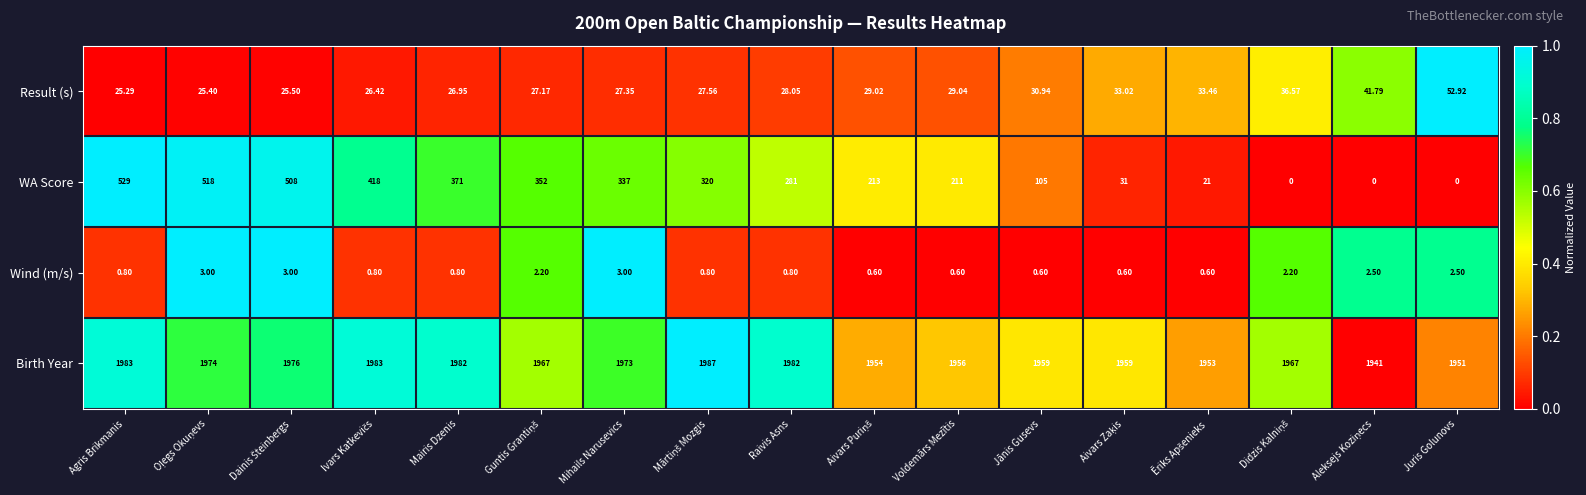

Which series has the largest total across all categories?

Birth Year